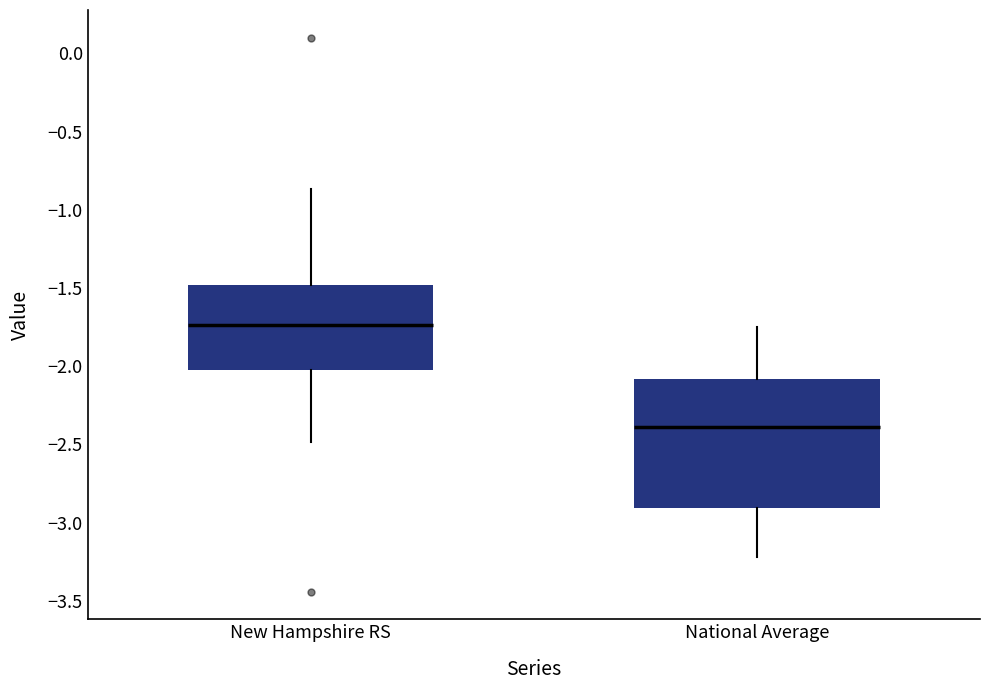

Comparing the boxes themselves (not the whiskers), which one is the tallest?

National Average